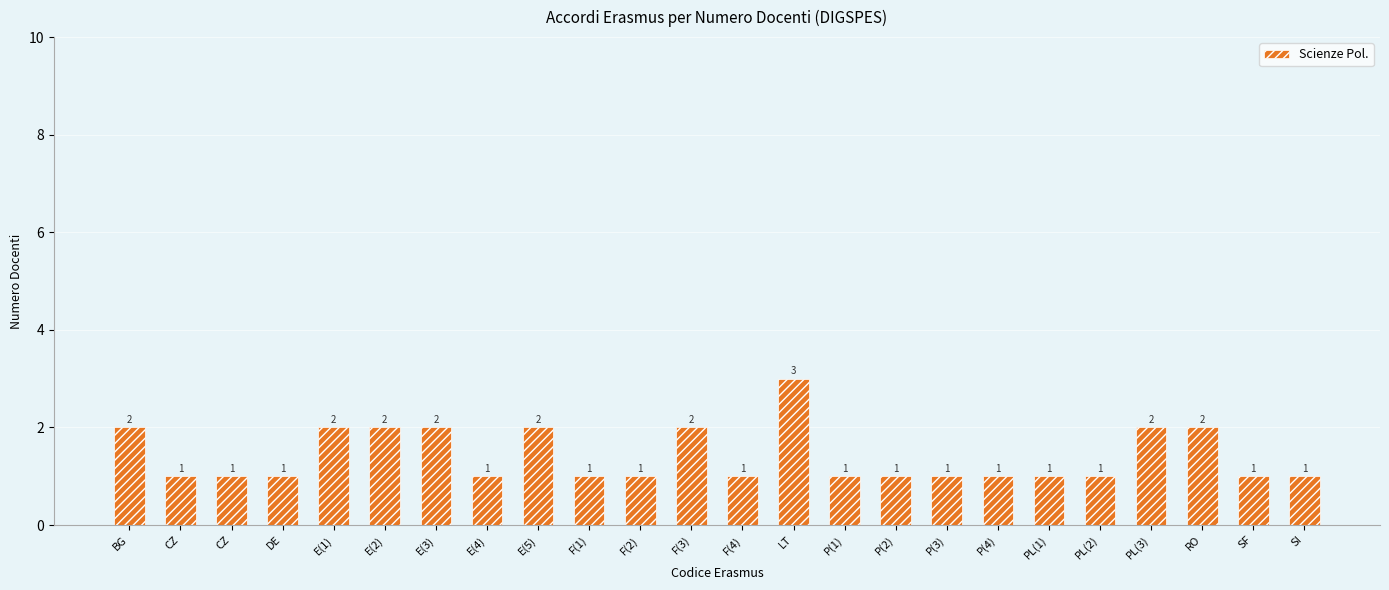

What is the average value?

1